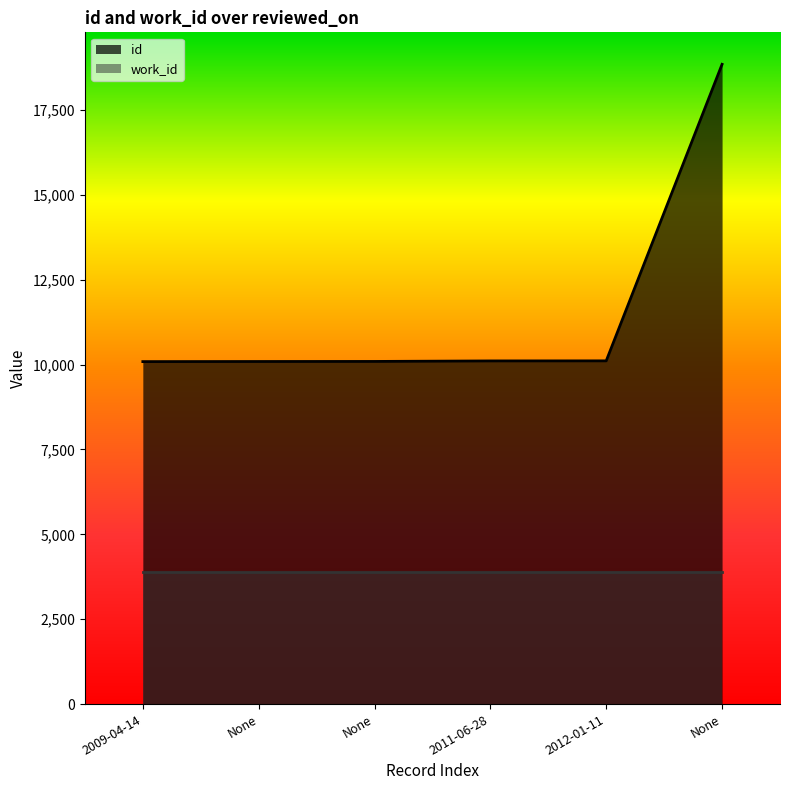

Reading left to right, transcribe all the data shown in this chart.

2009-04-14=10087	None=10090	None=10092	2011-06-28=10107	2012-01-11=10109	None=18843